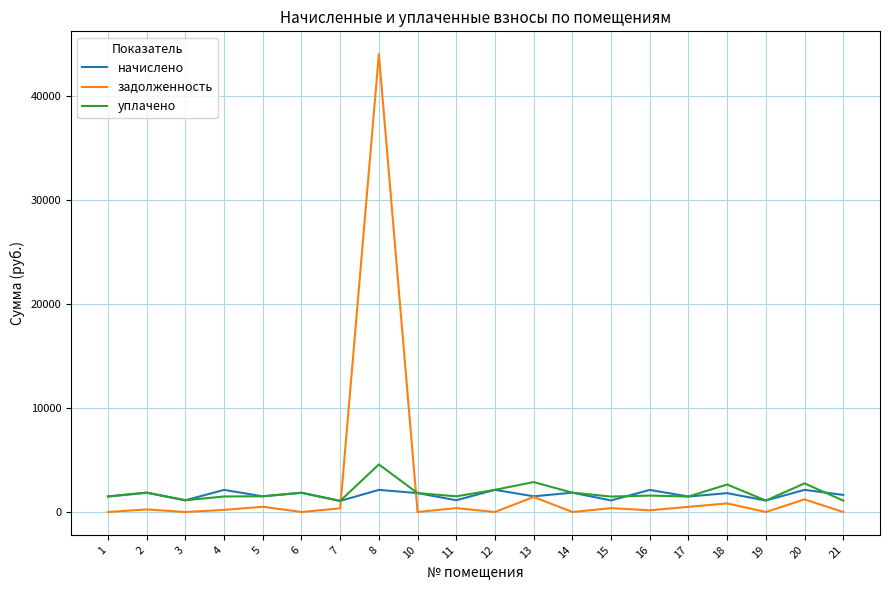

Which series has the largest total across all categories?

задолженность